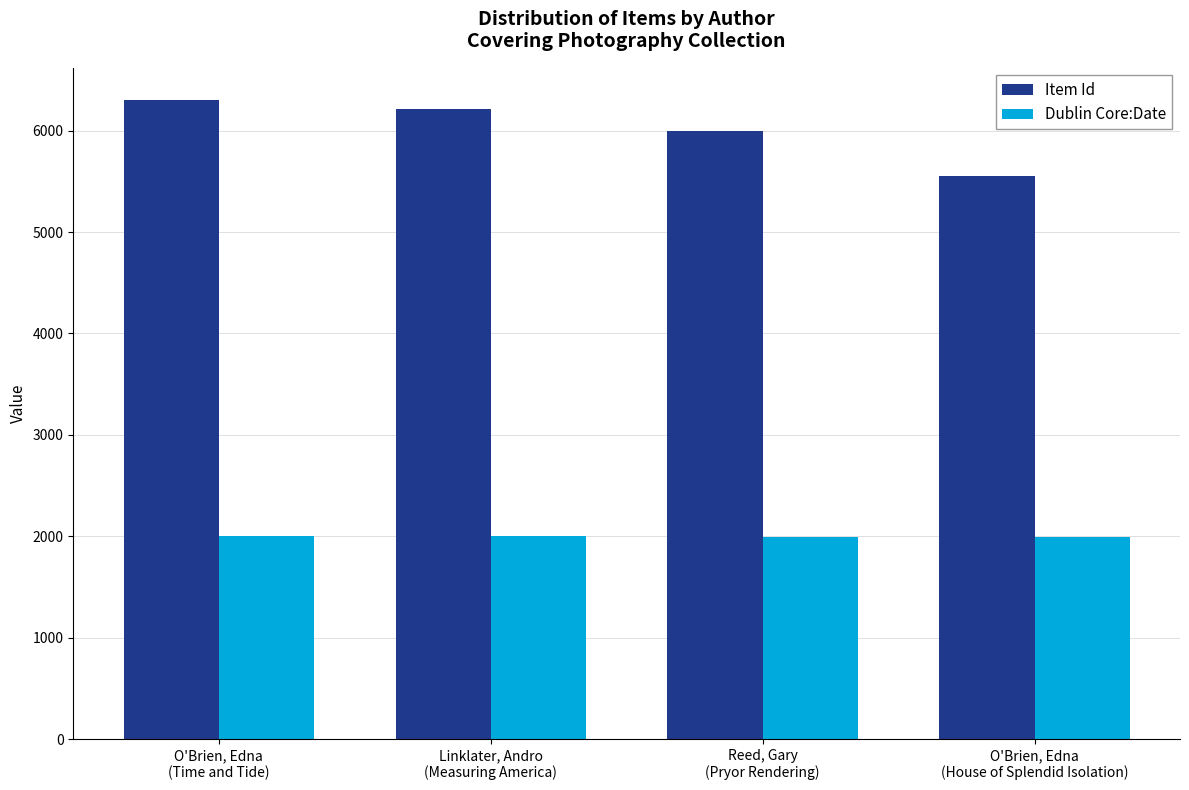

Where does the Item Id series first go above 6212?

O'Brien, Edna
(Time and Tide)